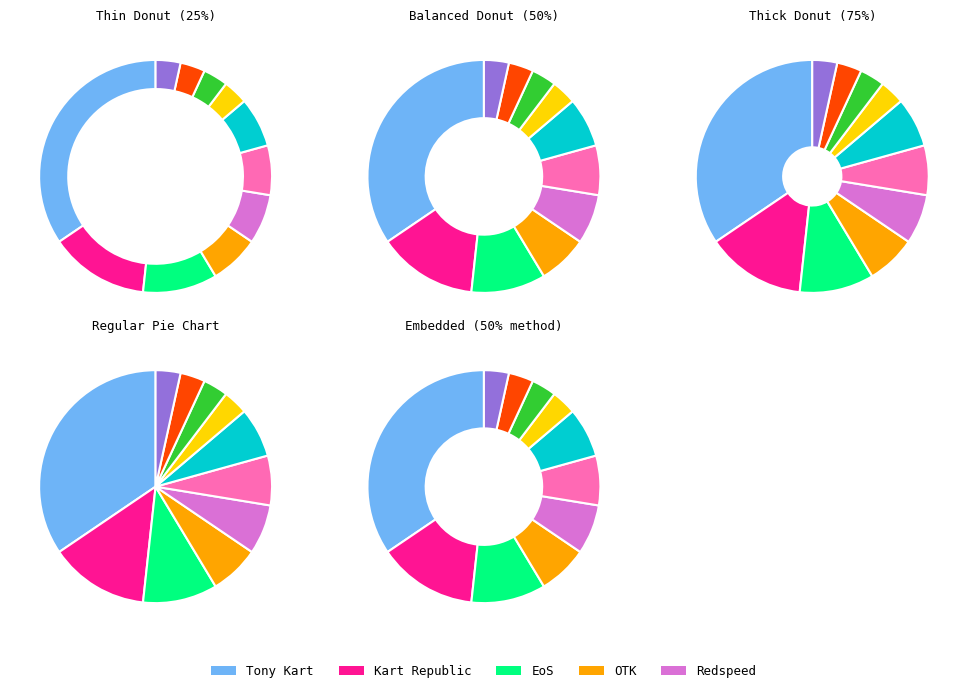

True or false: Kosmic accounts for 7% of the total.

True